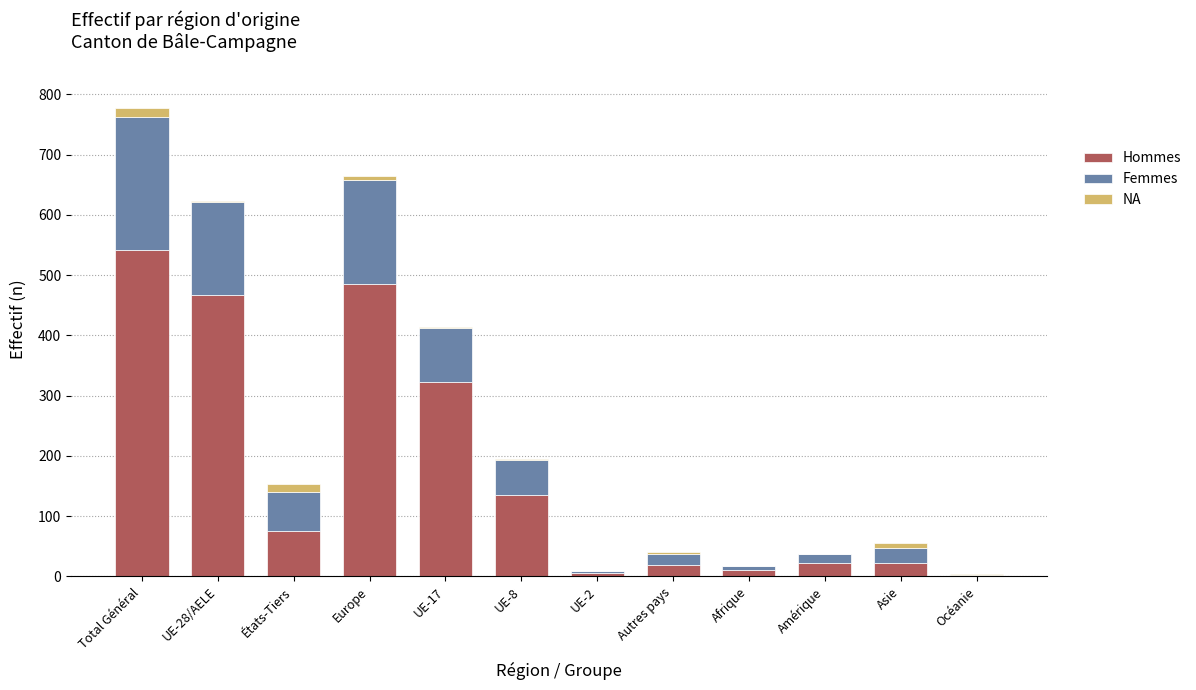

What is the sum of all Hommes values?

2107